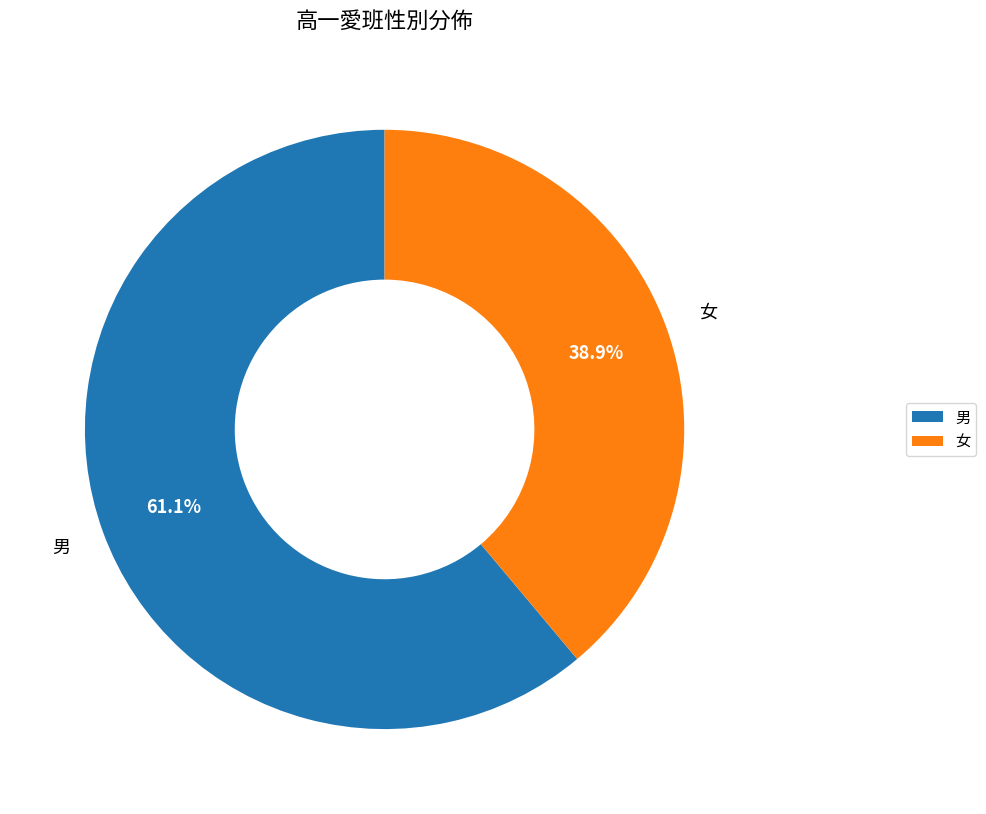

Which has a higher value, 女 or 男?

男